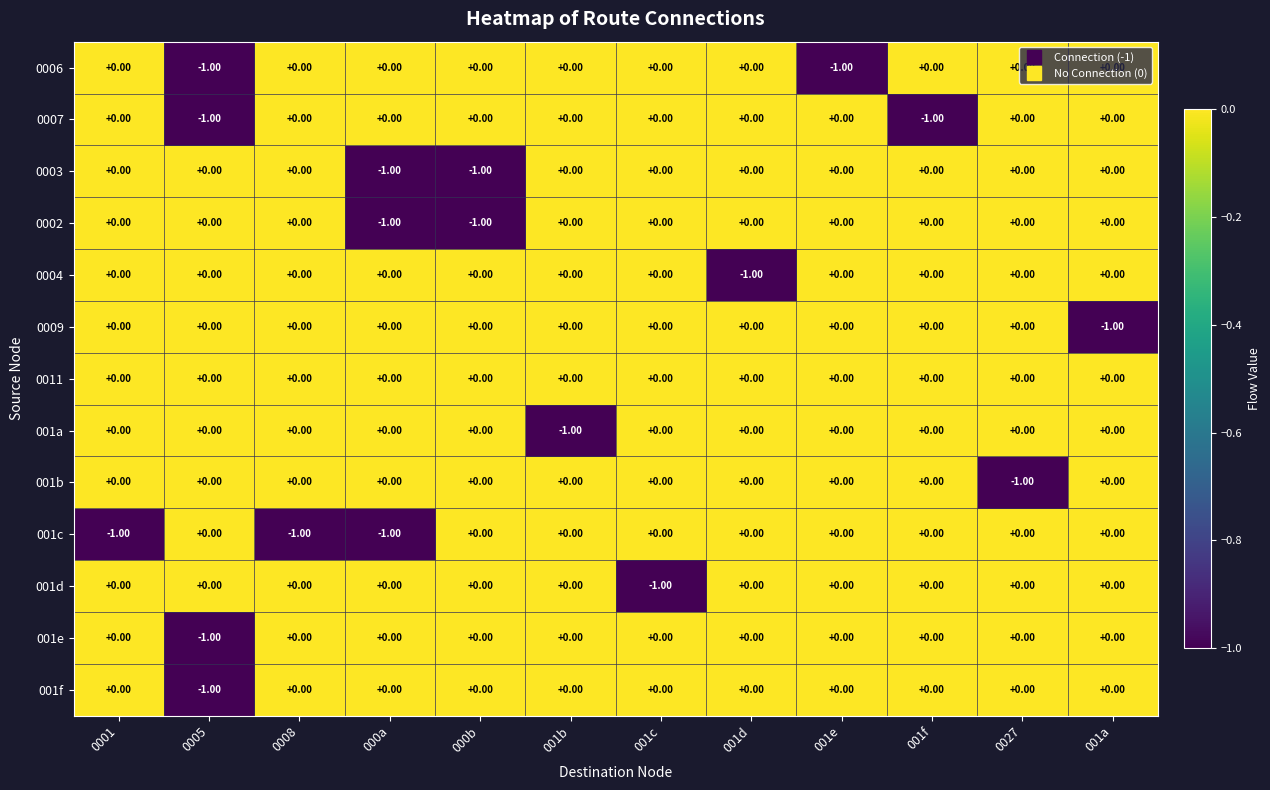

Which series has the largest total across all categories?

0011